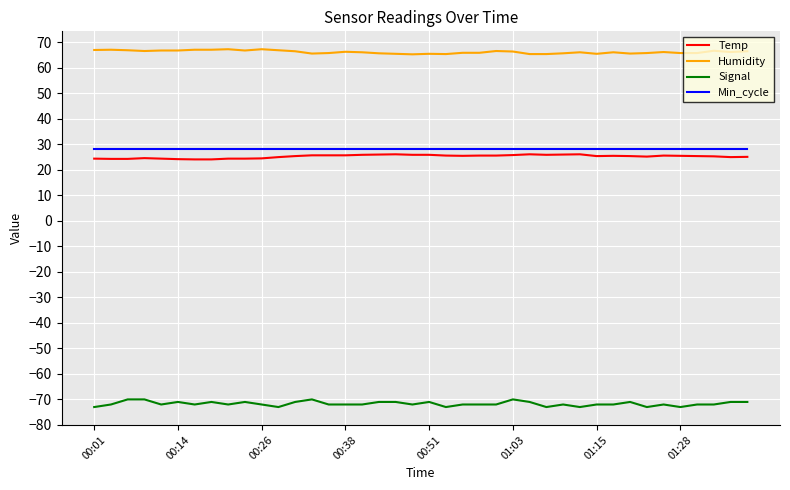

What is the lowest value of the Temp series?

24.1